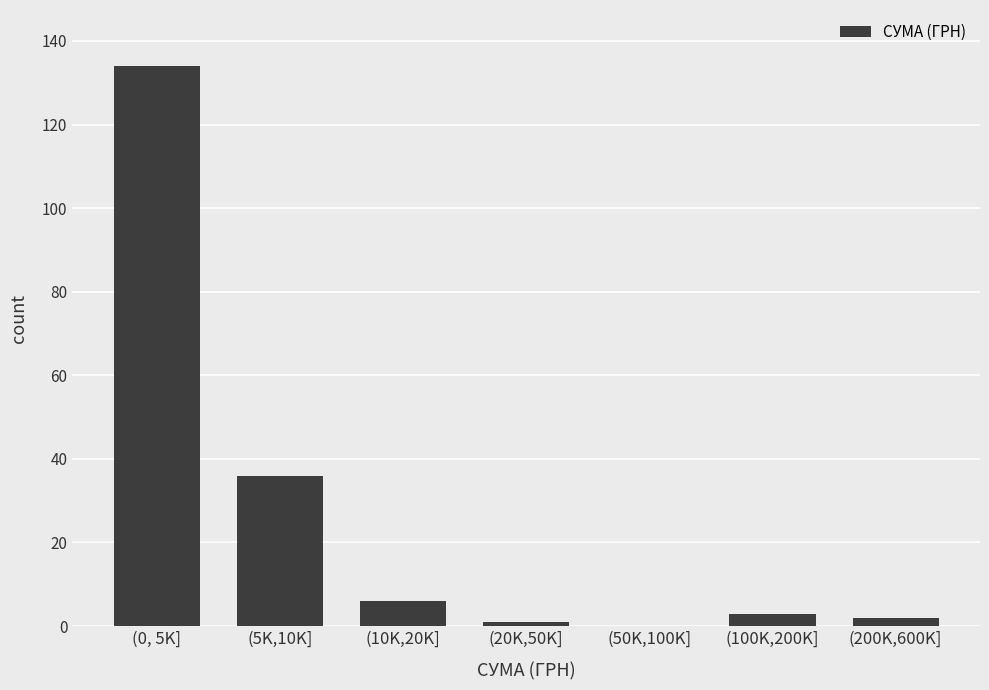

Reading right to left, extract all data points from this chart.

(200K,600K]=2	(100K,200K]=3	(50K,100K]=0	(20K,50K]=1	(10K,20K]=6	(5K,10K]=36	(0, 5K]=134